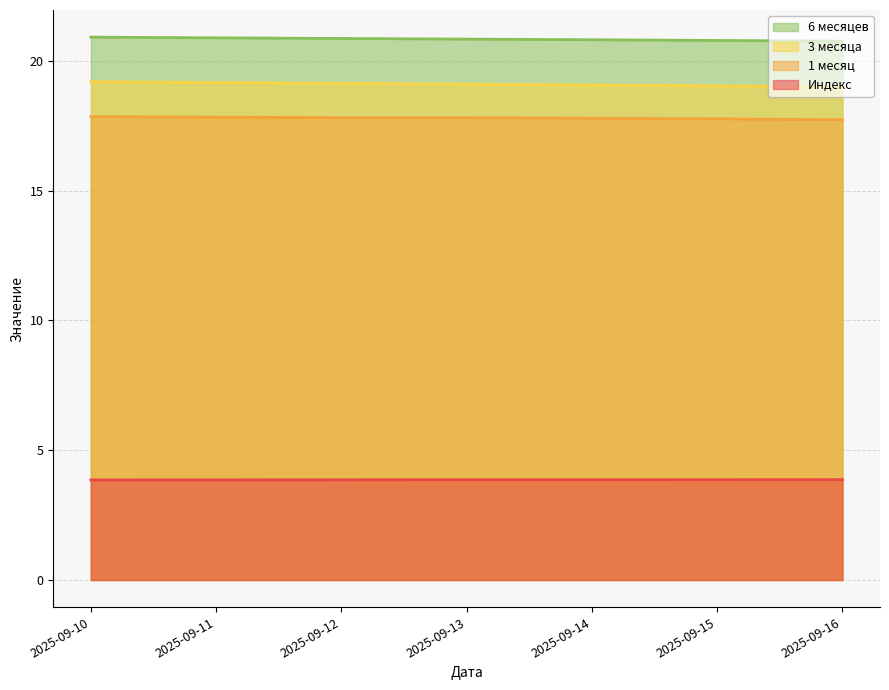

True or false: 1 месяц has more than 1 interior local peaks.

False